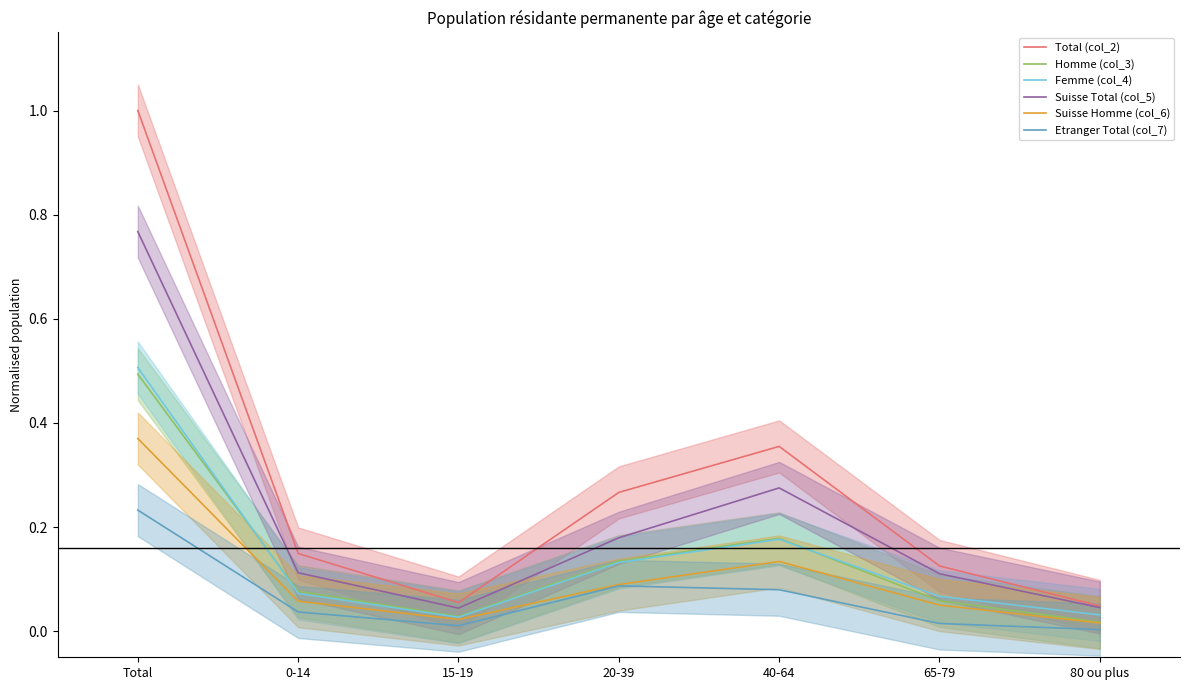

True or false: Suisse Homme (col_6) has a value of 0.0 at 40-64.

False